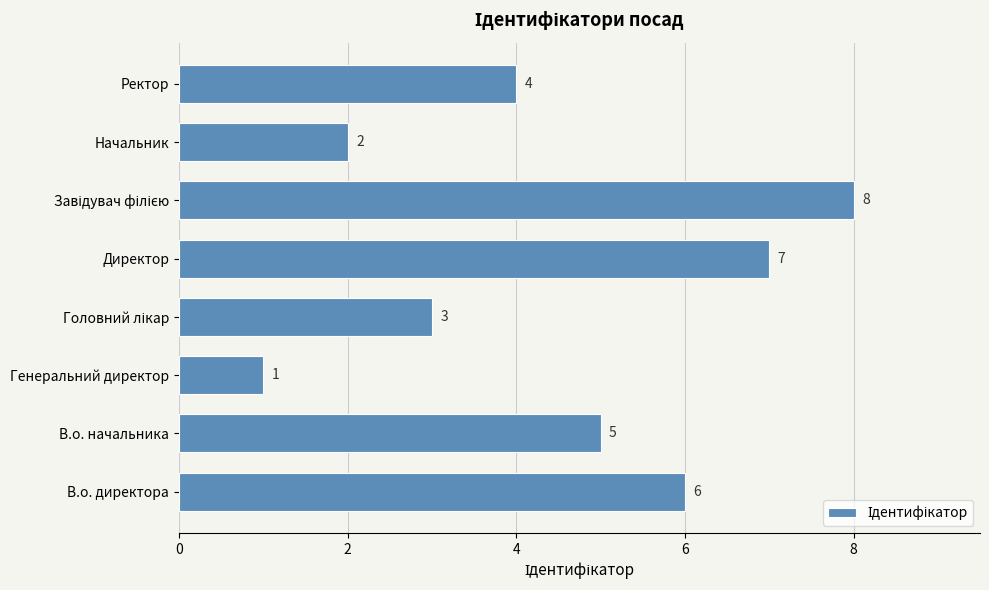

Reading bottom to top, what are all the values shown in this chart?

6	5	1	3	7	8	2	4